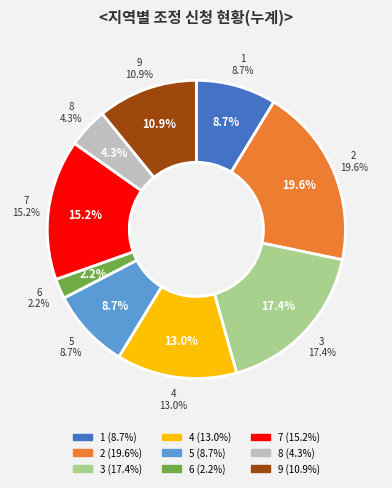

To the nearest percent, what is the difference between the 4 and 6 slice percentages?

11%